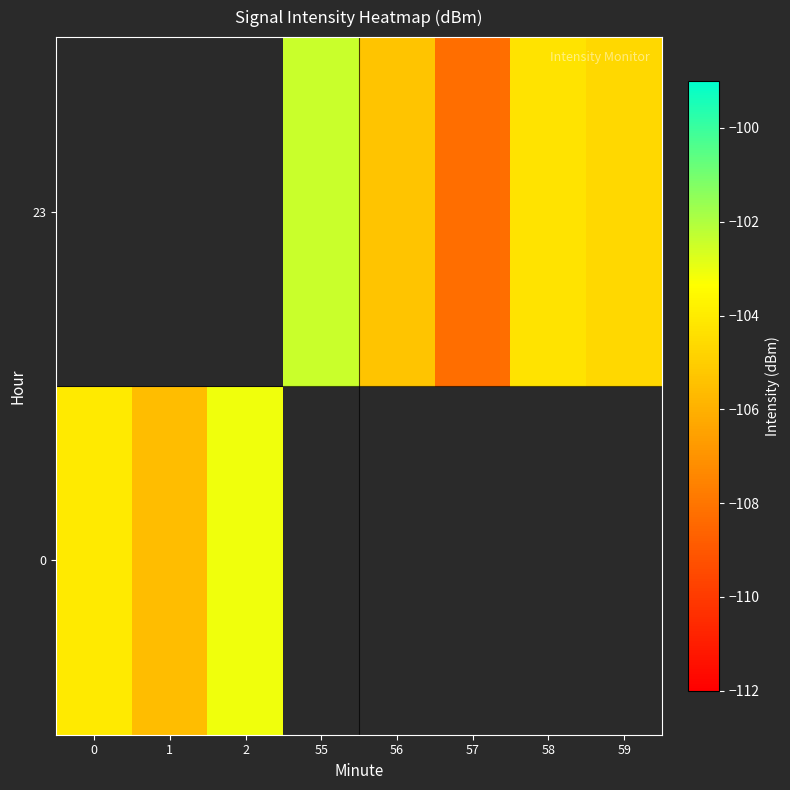

List the series in order of their overall mean, lowest first.

0, 23